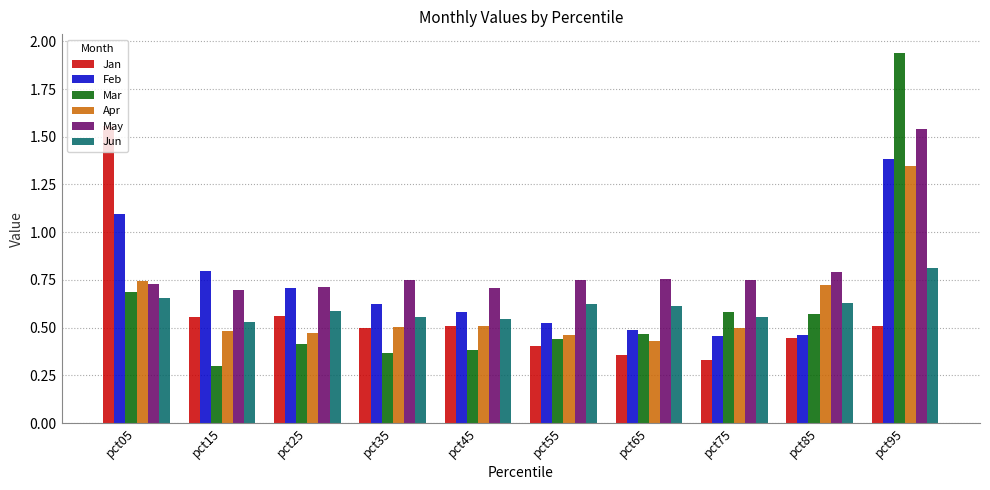

Does the chart contain any negative values?

No